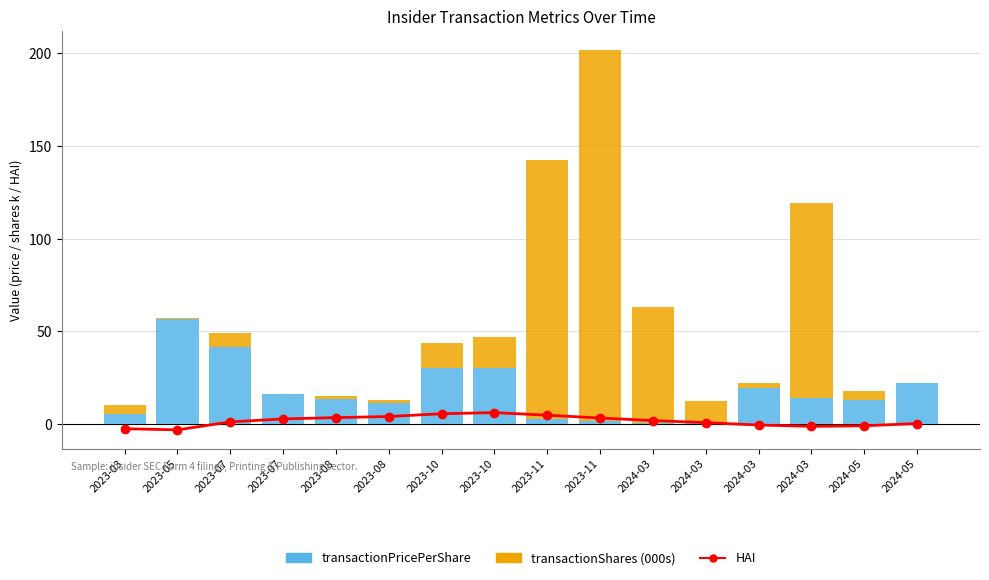

Which series changed the most between 2023-08 and 2024-05?

HAI